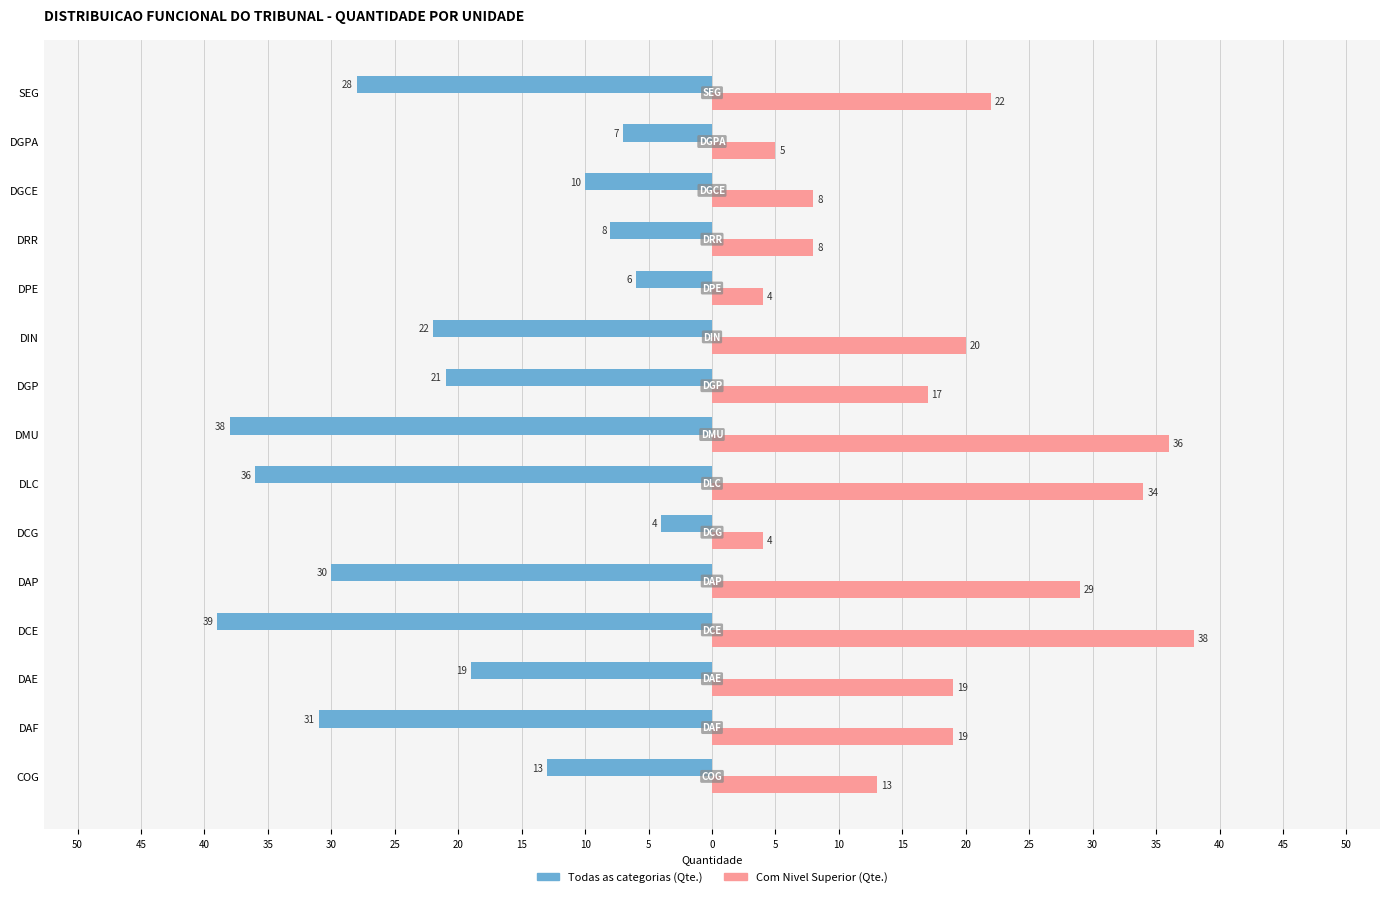

What are all the series names shown in the legend?

Todas as categorias (Qte.), Com Nivel Superior (Qte.)